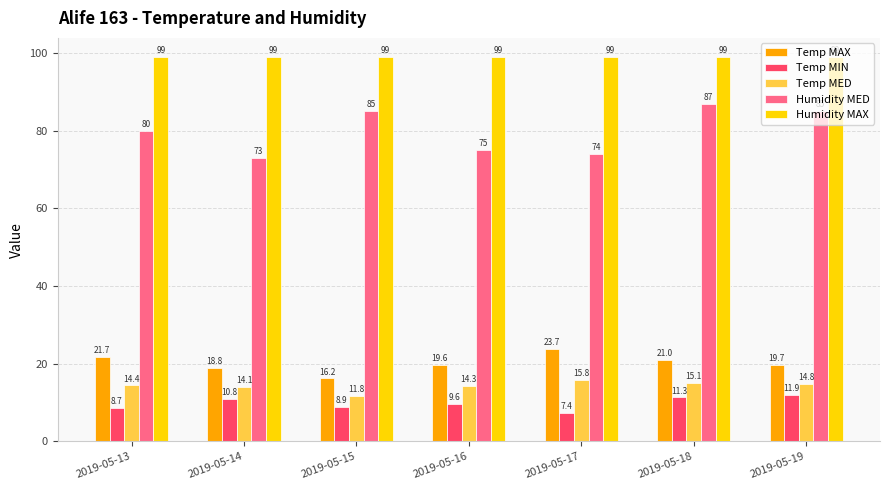

How many groups of bars are there?

7